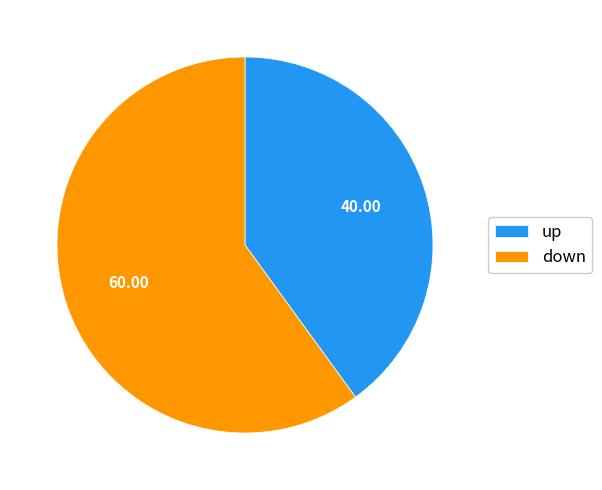

Which slice represents more than half of the pie?

down